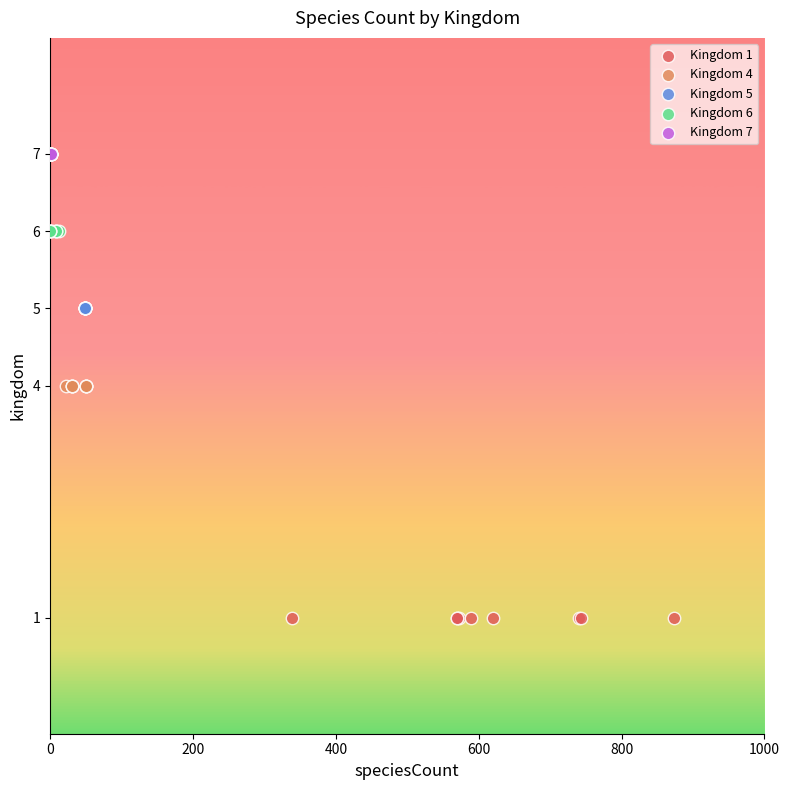

Which series reaches the maximum Y coordinate?

Kingdom 7